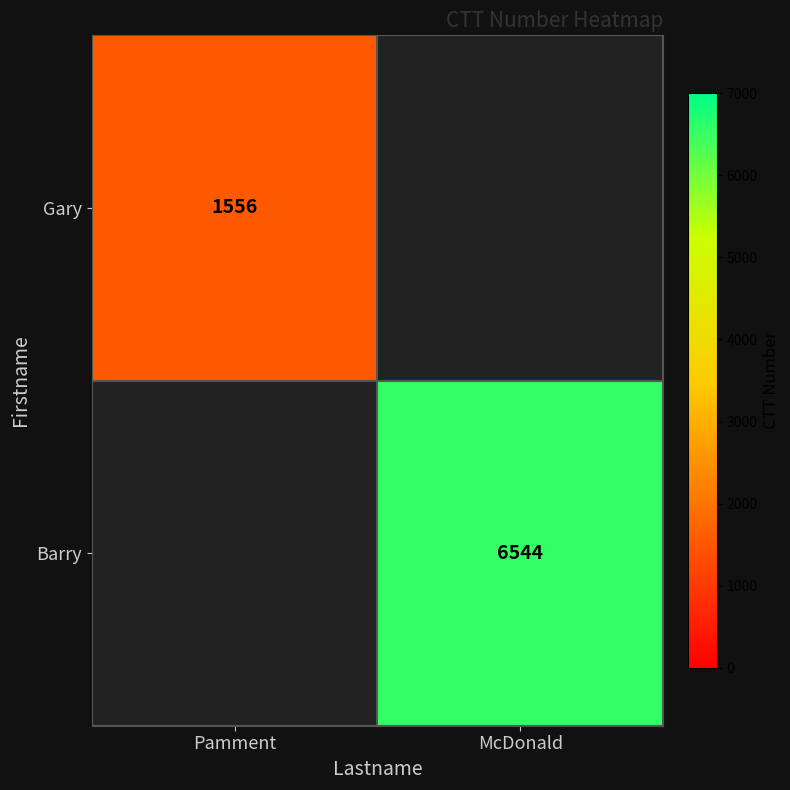

The value of Gary at Pamment is 1556. True or false?

True